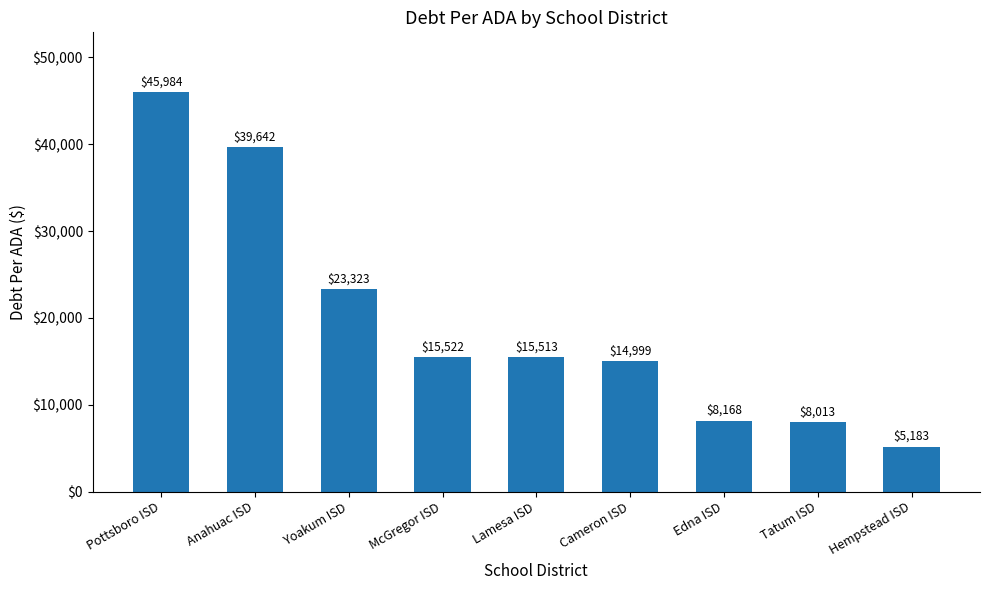

What is the difference between the values at Anahuac ISD and Cameron ISD?

24642.7